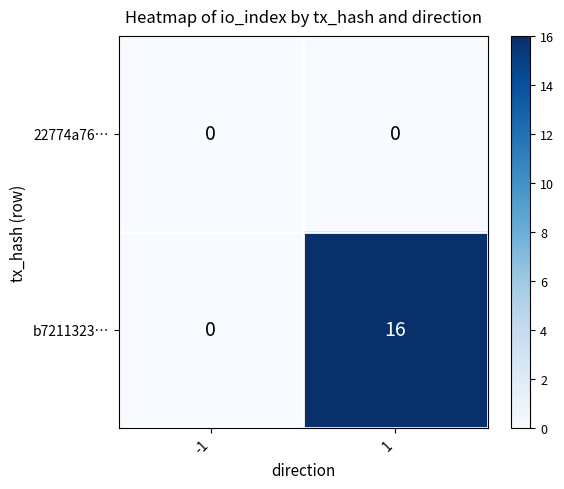

Between -1 and 1, which series saw the biggest shift?

b7211323…